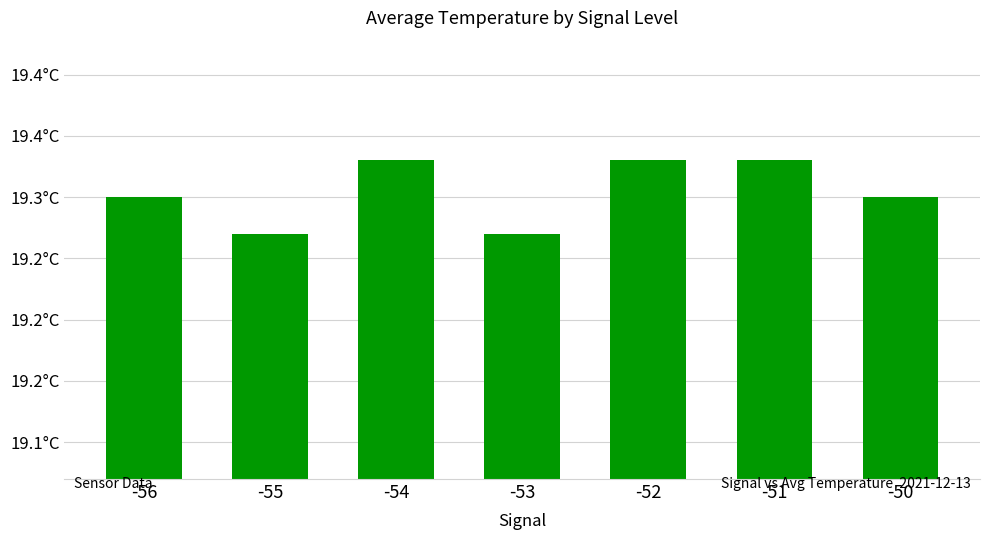

Does the chart contain any negative values?

No